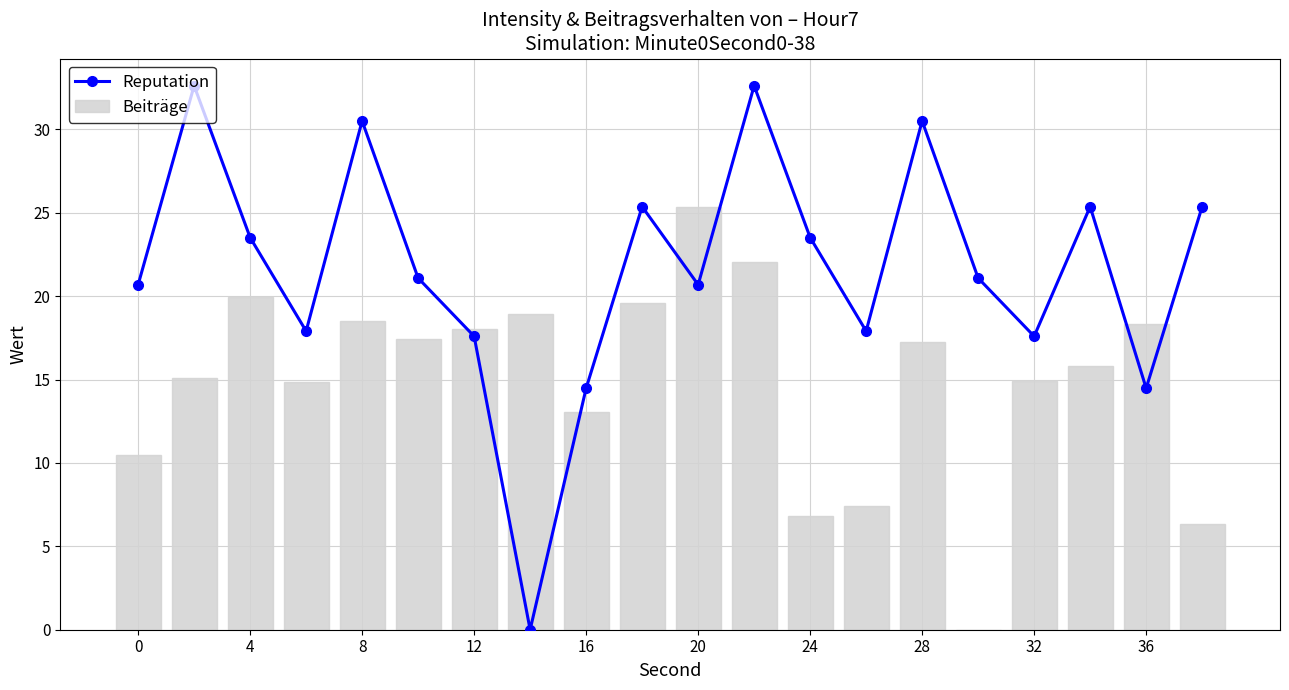

The Reputation series shows 20.7 at 0. True or false?

True